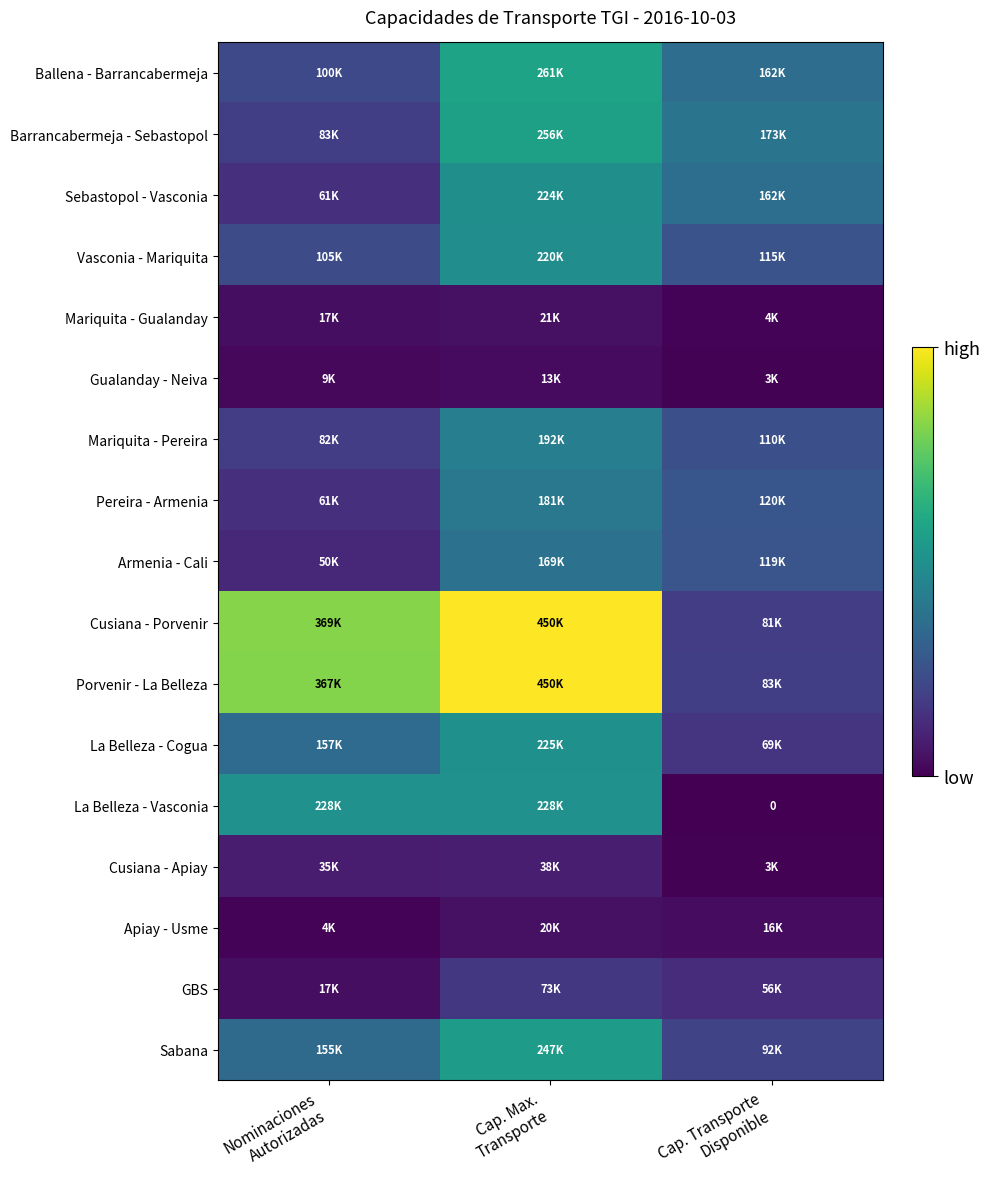

At which label does Barrancabermeja - Sebastopol reach its peak?

Cap. Max. Transporte